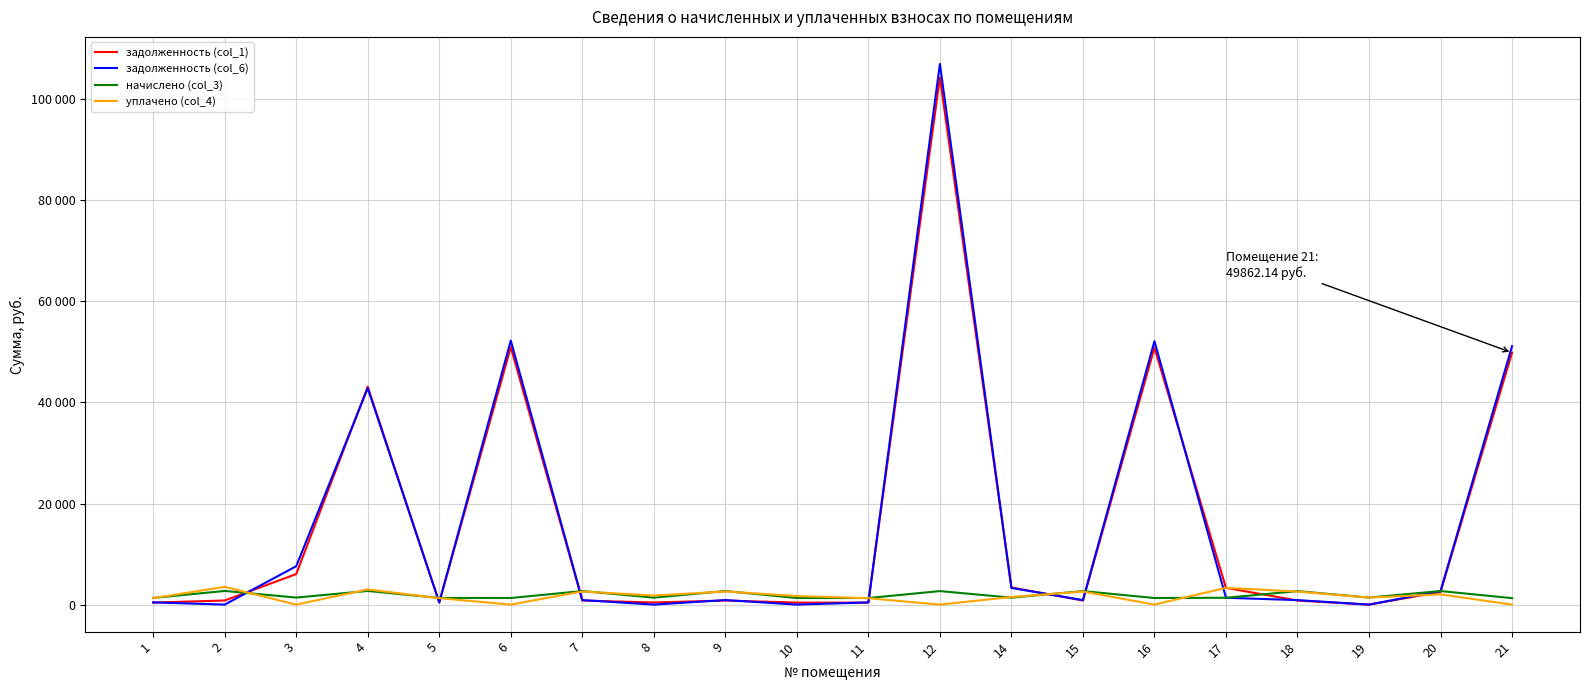

Is the value of задолженность (col_1) at 15 greater than the value of уплачено (col_4) at 19?

No